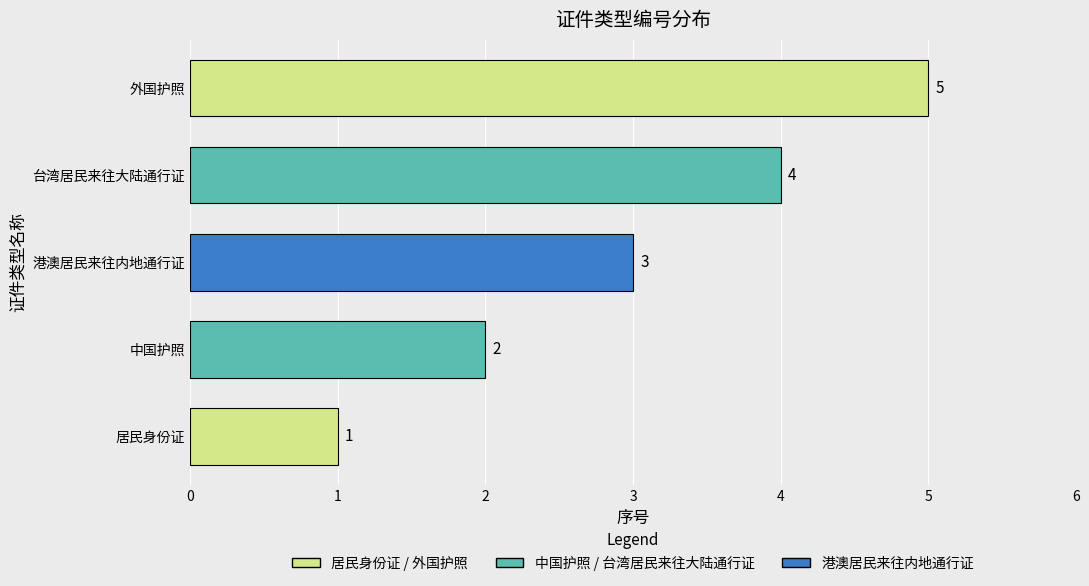

How many data points are less than 3?

2